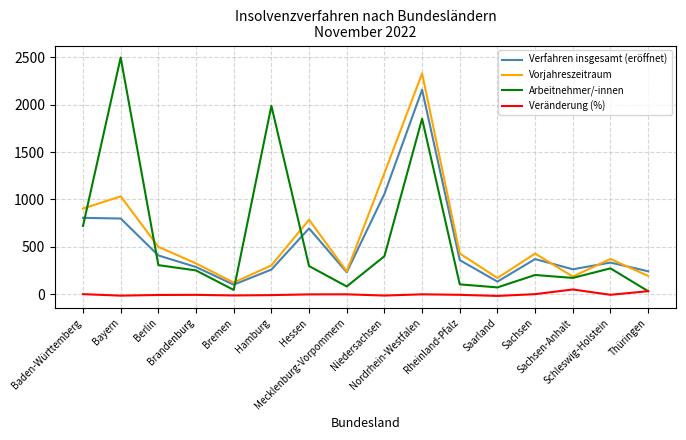

Which series has the largest range (max minus min)?

Arbeitnehmer/-innen